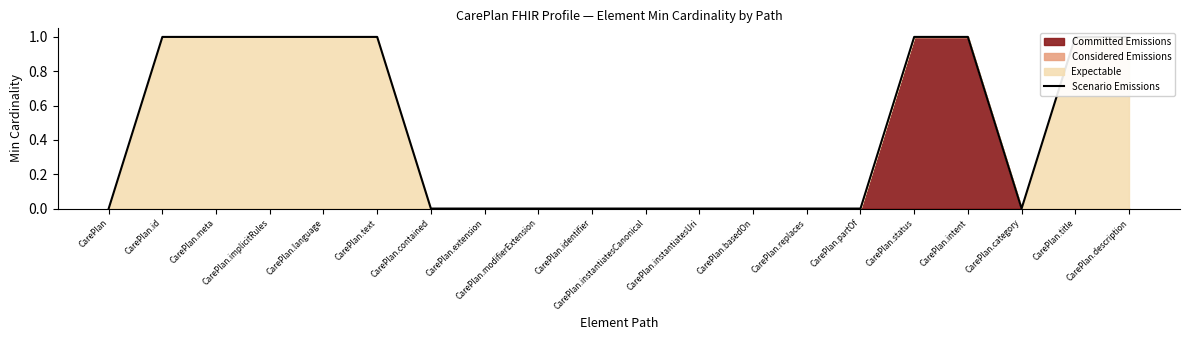

List the labels in order of value, smallest first.

CarePlan, CarePlan.contained, CarePlan.extension, CarePlan.modifierExtension, CarePlan.identifier, CarePlan.instantiatesCanonical, CarePlan.instantiatesUri, CarePlan.basedOn, CarePlan.replaces, CarePlan.partOf, CarePlan.category, CarePlan.id, CarePlan.meta, CarePlan.implicitRules, CarePlan.language, CarePlan.text, CarePlan.status, CarePlan.intent, CarePlan.title, CarePlan.description